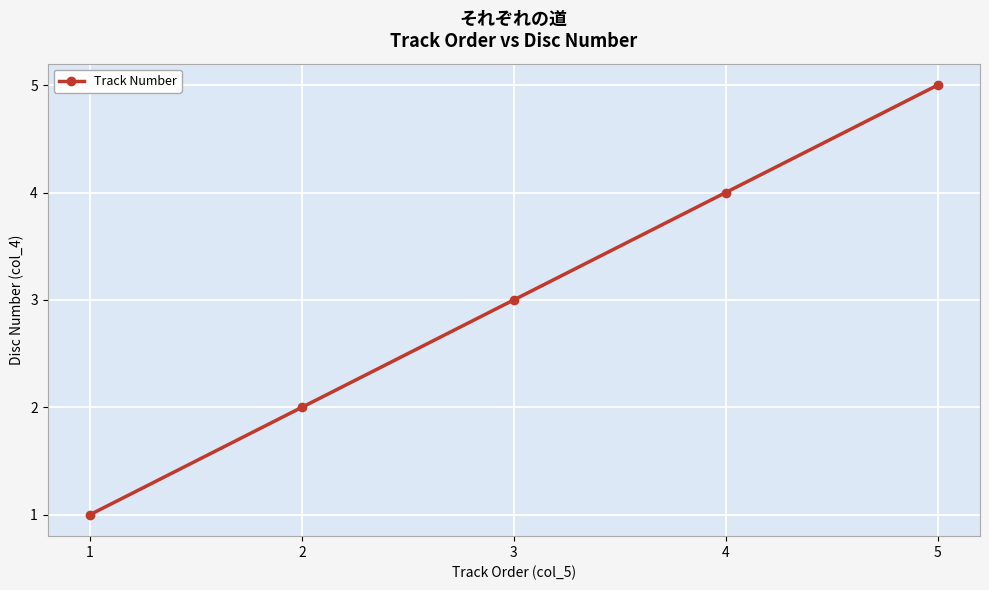

What is the ratio of the value at 1 to the value at 2?

0.5